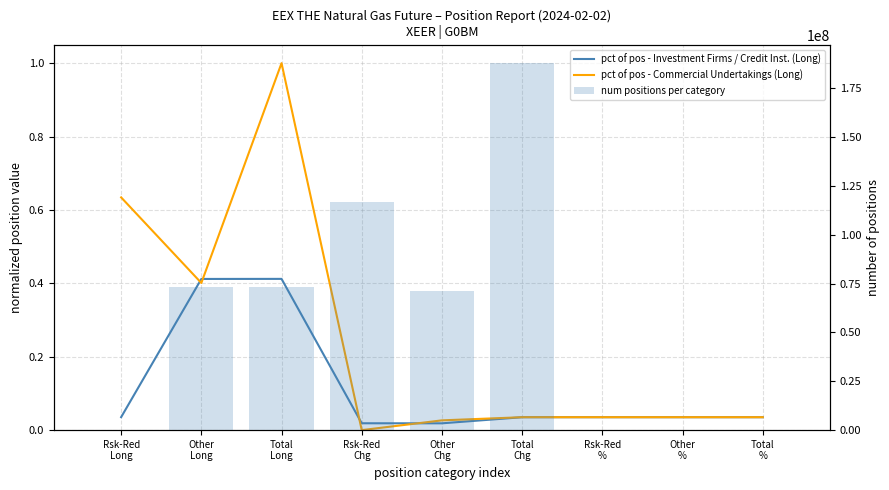

What is the label of the 5th bar from the right?

Other
Chg